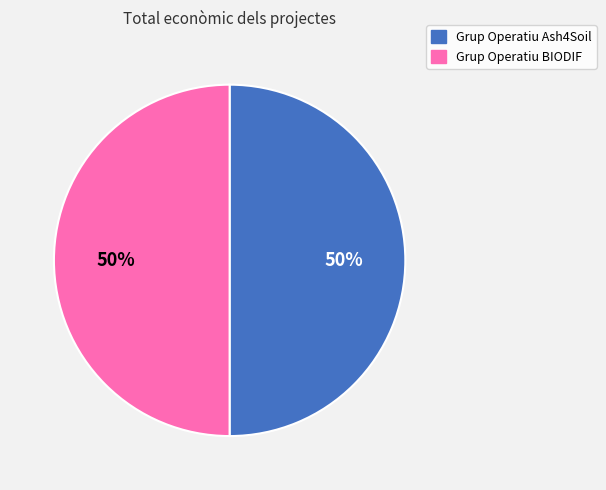

The Grup Operatiu BIODIF slice represents 38% of the pie. True or false?

False